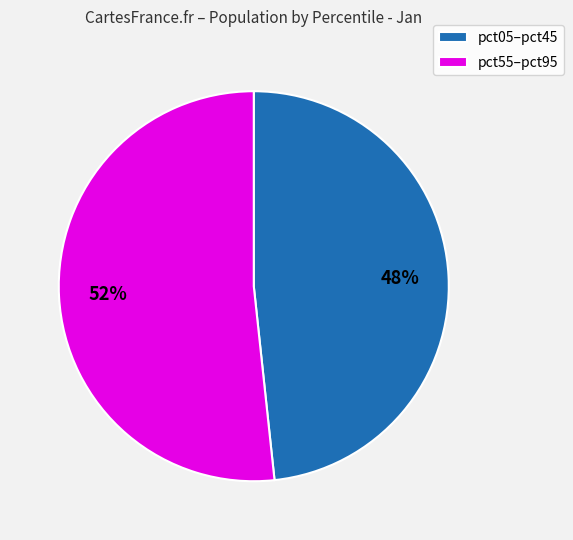

Rank the categories by value from lowest to highest.

pct05–pct45, pct55–pct95